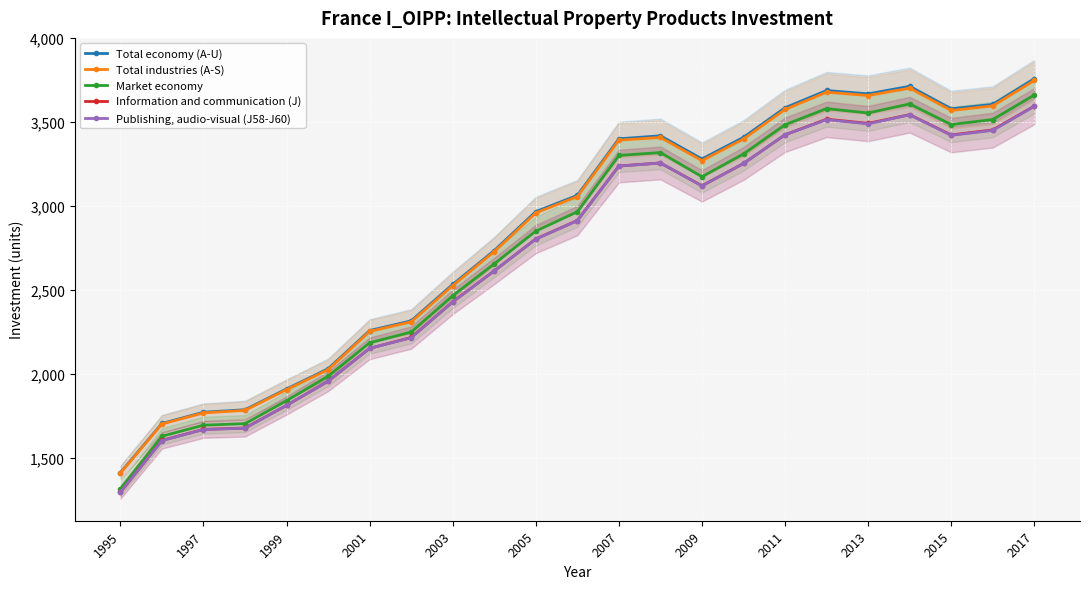

Reading left to right, what are all the values shown in this chart?

Total economy (A-U): 1410	1703	1770	1785	1909	2029	2257	2315	2532	2734	2966	3063	3400	3418	3280	3409	3585	3688	3668	3713	3579	3605	3758
Total industries (A-S): 1407	1700	1766	1781	1905	2024	2252	2309	2525	2728	2958	3056	3392	3408	3270	3399	3575	3678	3658	3702	3569	3596	3748
Market economy: 1313	1627	1693	1702	1839	1985	2184	2248	2465	2655	2850	2965	3301	3318	3174	3310	3484	3580	3554	3608	3485	3515	3661
Information and communication (J): 1293	1602	1668	1676	1811	1955	2151	2216	2428	2613	2803	2913	3238	3256	3120	3253	3424	3517	3492	3544	3423	3453	3595
Publishing, audio-visual (J58-J60): 1294	1601	1667	1675	1811	1955	2151	2214	2428	2613	2802	2912	3237	3256	3119	3253	3424	3514	3489	3543	3421	3450	3594